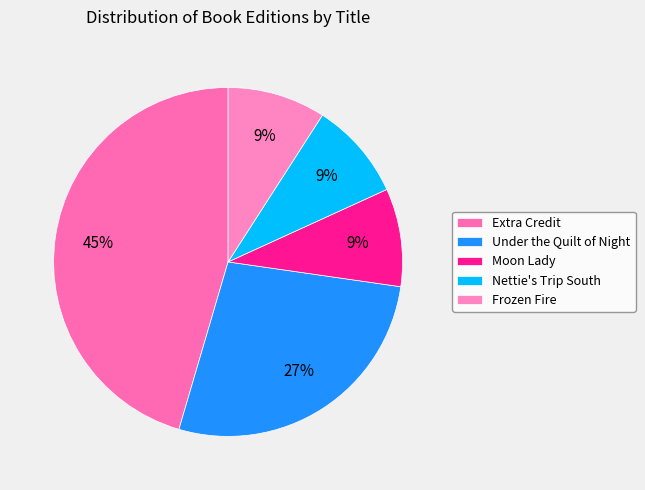

What percentage is the Frozen Fire slice, to the nearest percent?

9%